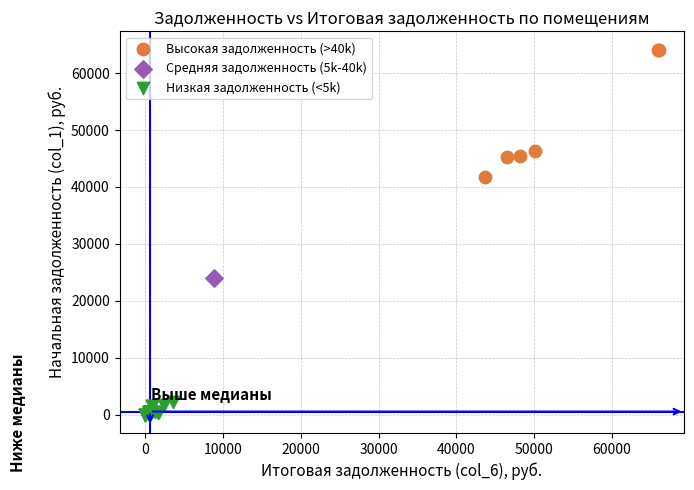

What are all the series names shown in the legend?

Высокая задолженность (>40k), Средняя задолженность (5k-40k), Низкая задолженность (<5k)